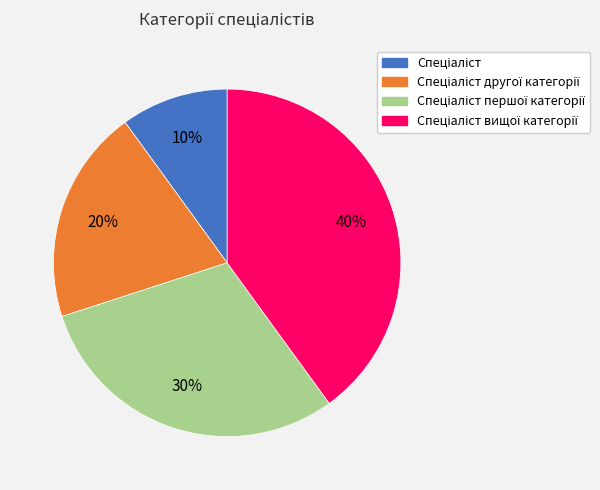

Is there a majority slice in this chart?

No